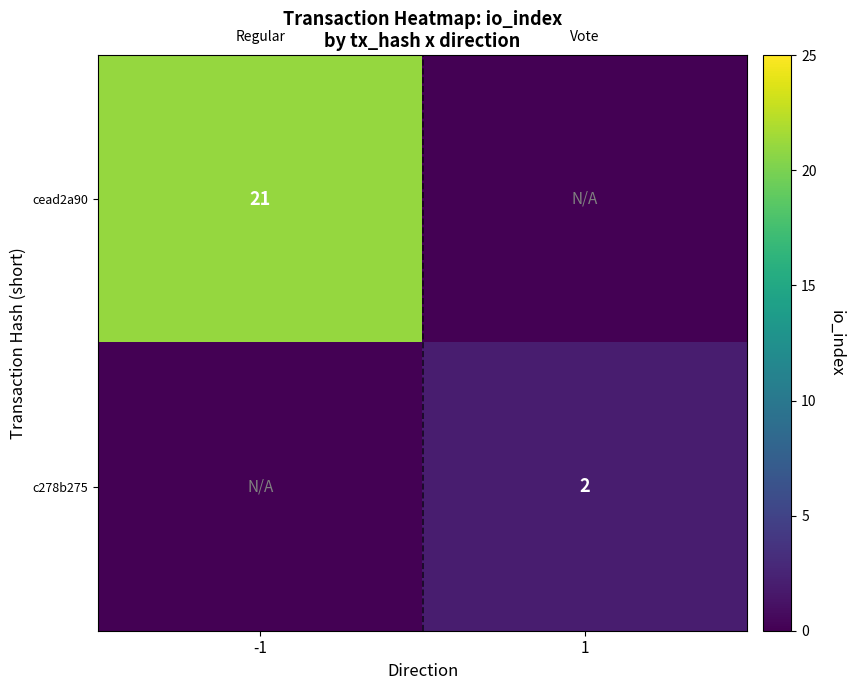

Is it true that cead2a90 equals 21 at -1?

True